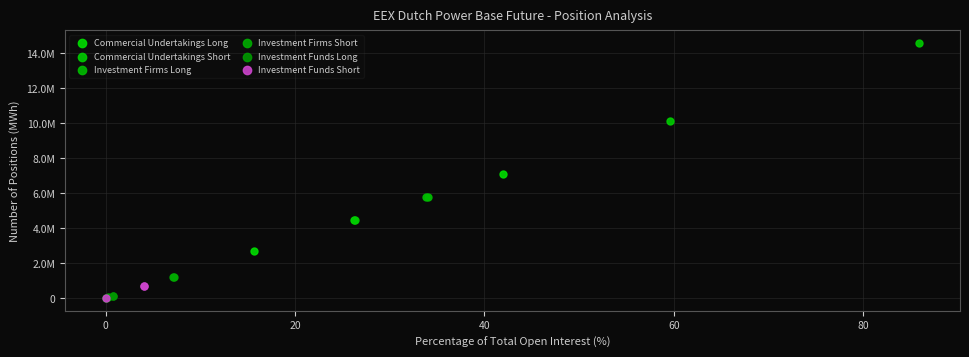

Which series has the widest spread of Y values?

Commercial Undertakings Short